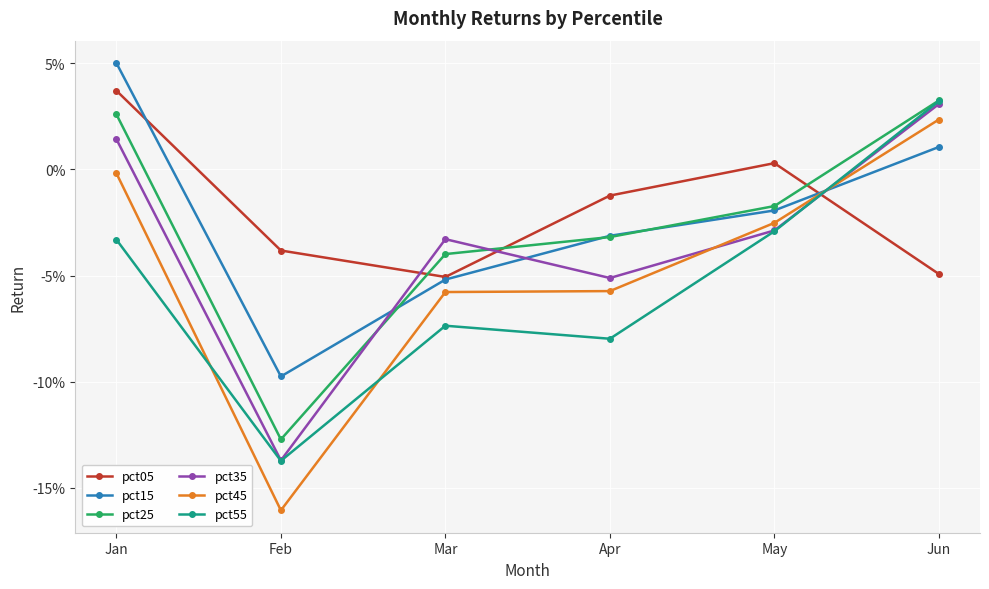

Reading right to left, extract all data points from this chart.

pct05: -0.0	0.0	-0.0	-0.1	-0.0	0.0
pct15: 0.0	-0.0	-0.0	-0.1	-0.1	0.1
pct25: 0.0	-0.0	-0.0	-0.0	-0.1	0.0
pct35: 0.0	-0.0	-0.1	-0.0	-0.1	0.0
pct45: 0.0	-0.0	-0.1	-0.1	-0.2	-0.0
pct55: 0.0	-0.0	-0.1	-0.1	-0.1	-0.0